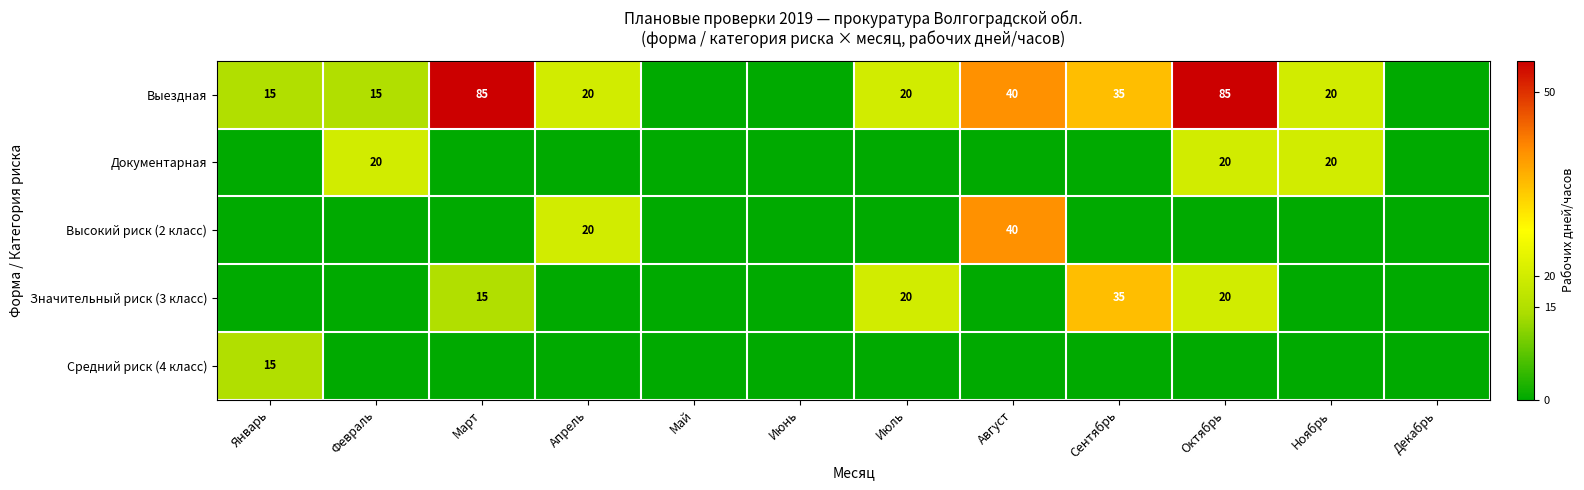

Is it true that Выездная equals 35 at Сентябрь?

True